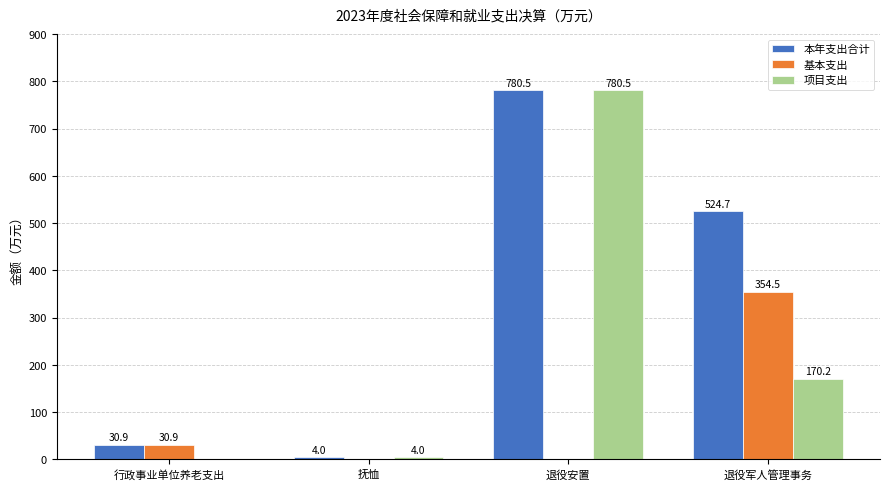

At which category is the sum across all series the highest?

退役安置